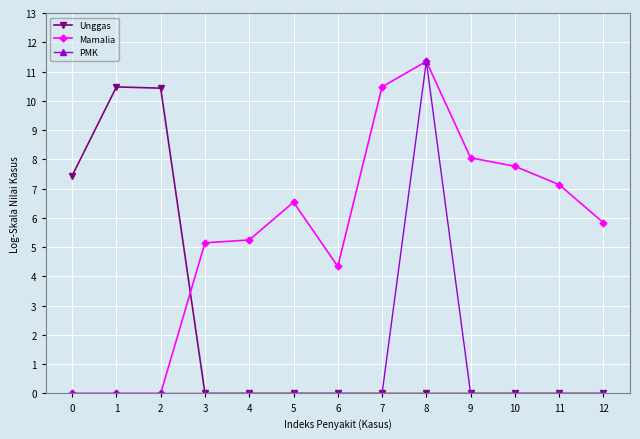

List the series in order of their overall mean, lowest first.

PMK, Unggas, Mamalia